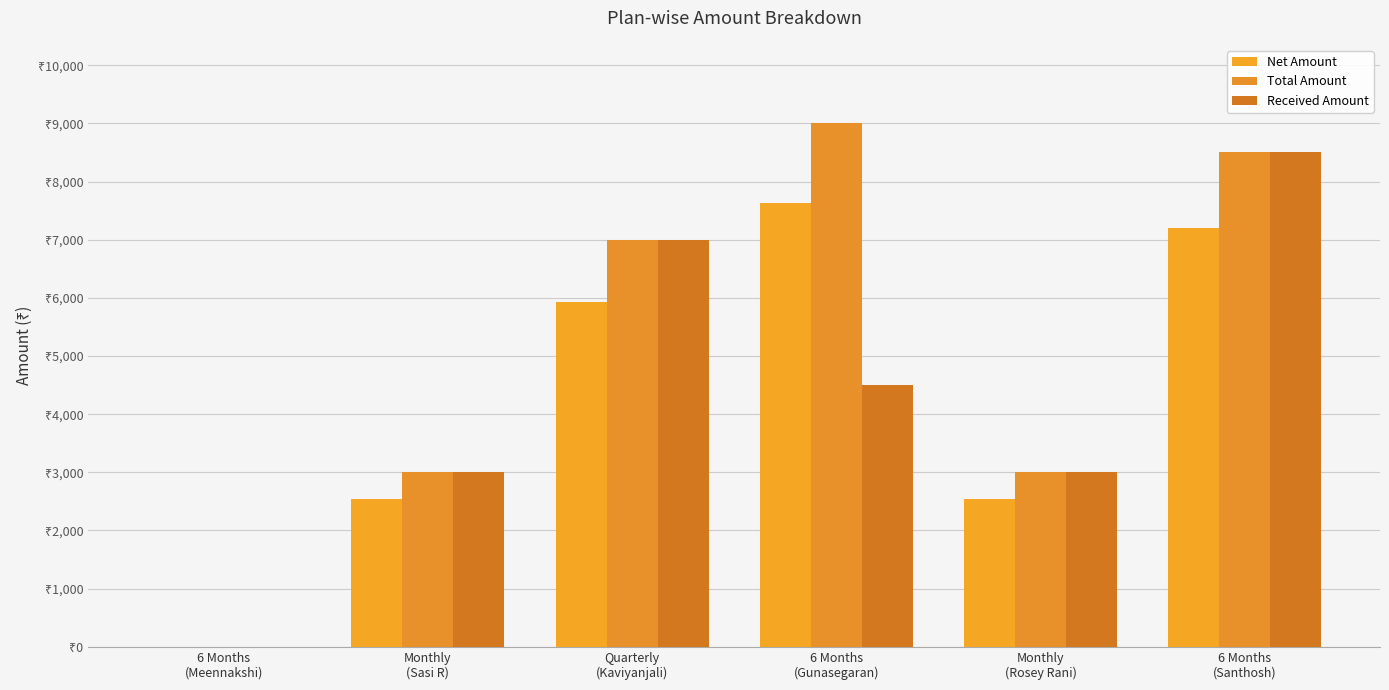

The Total Amount series shows 3000.0 at Monthly
(Rosey Rani). True or false?

True